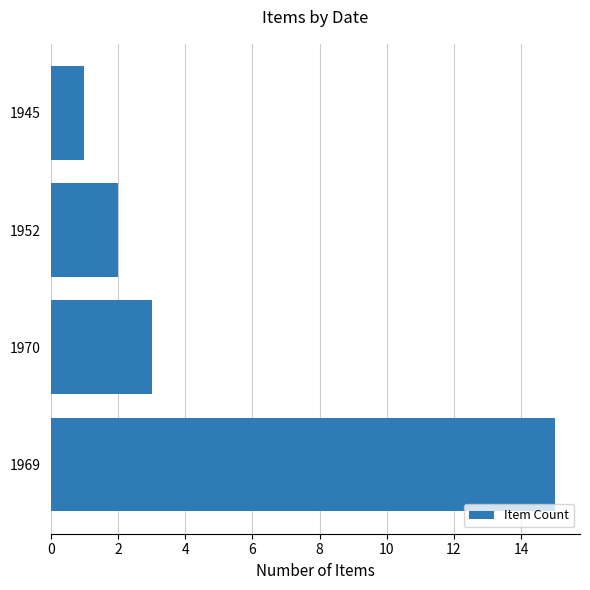

The chart shows a value of 0 at 1945. True or false?

False